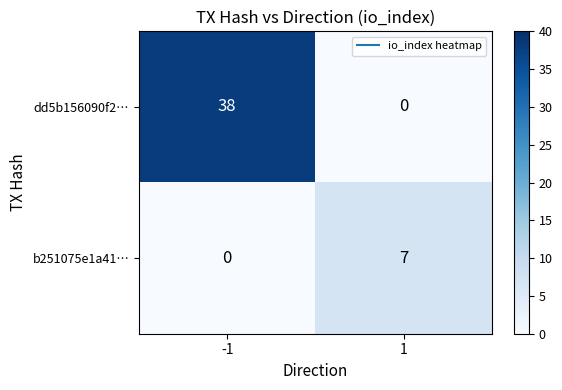

The value of b251075e1a41… at -1 is -2. True or false?

False